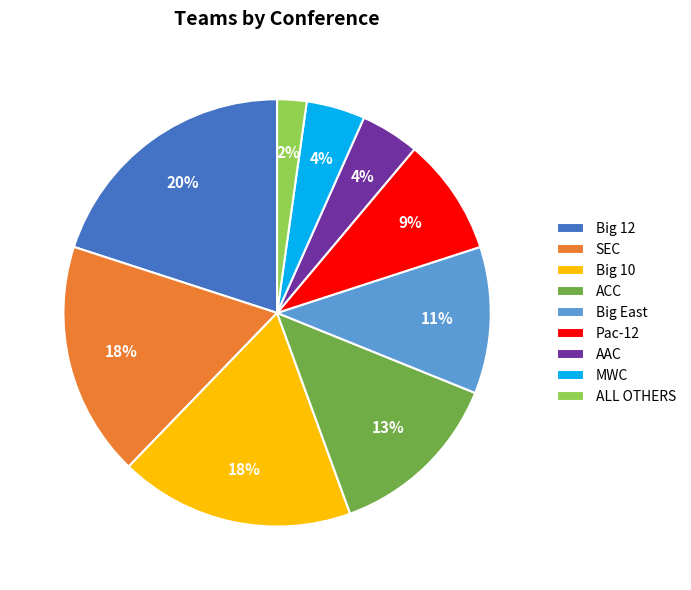

To the nearest percent, what portion does Big 10 represent?

18%